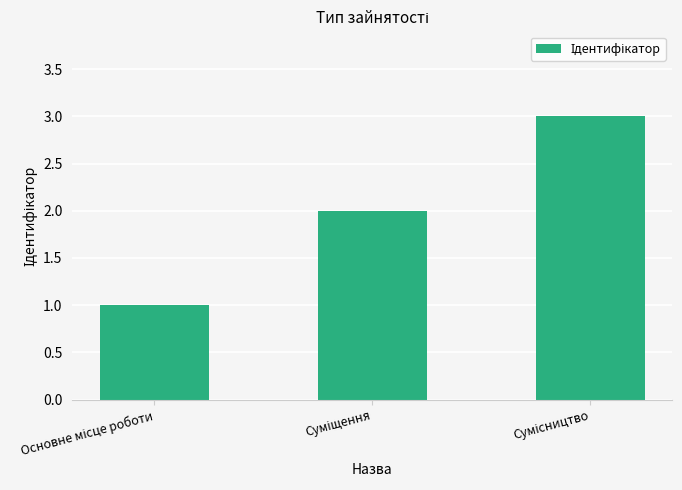

Does the chart contain stacked bars?

No